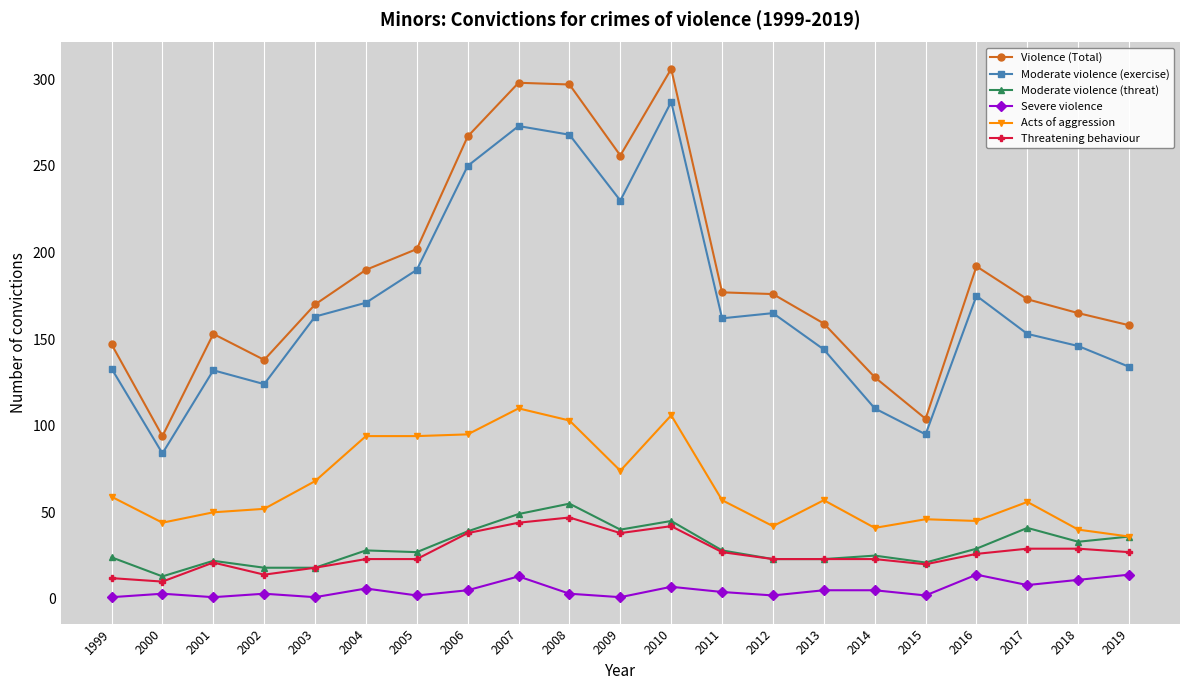

True or false: Violence (Total) and Severe violence intersect in this chart.

False